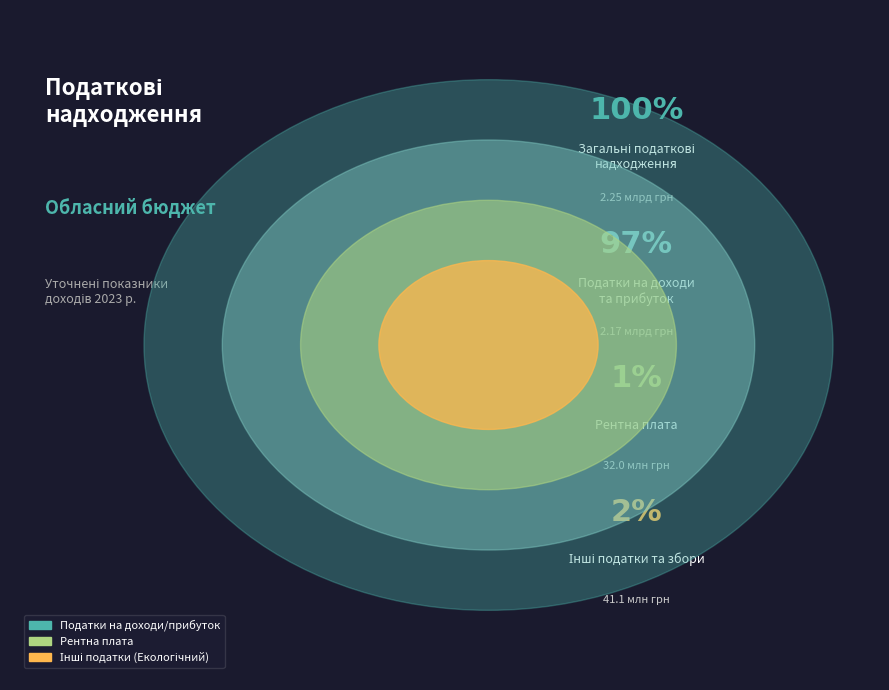

Does any single category account for the majority?

Yes